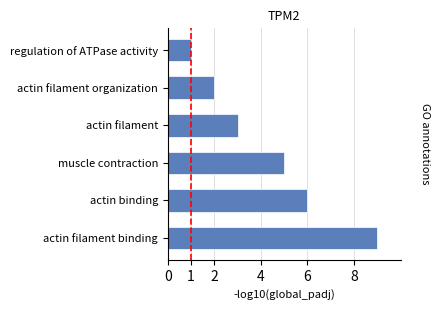

Which category has the lowest value across all series?

regulation of ATPase activity